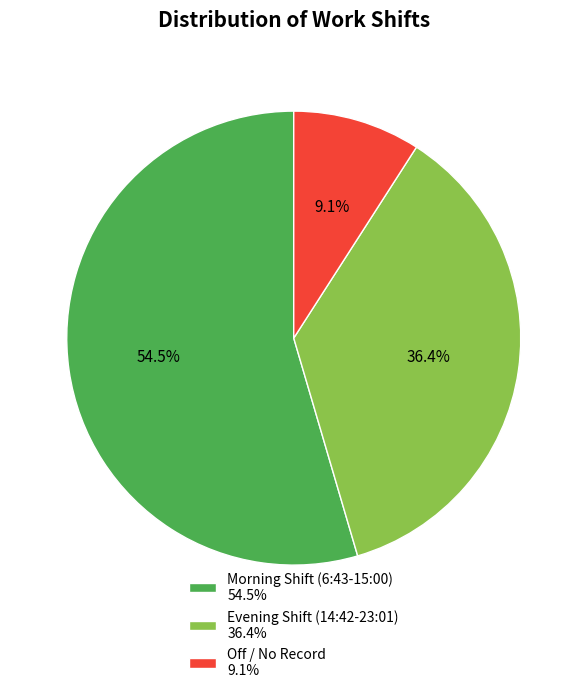

Which slice is the smallest?

Off / No Record 9.1%